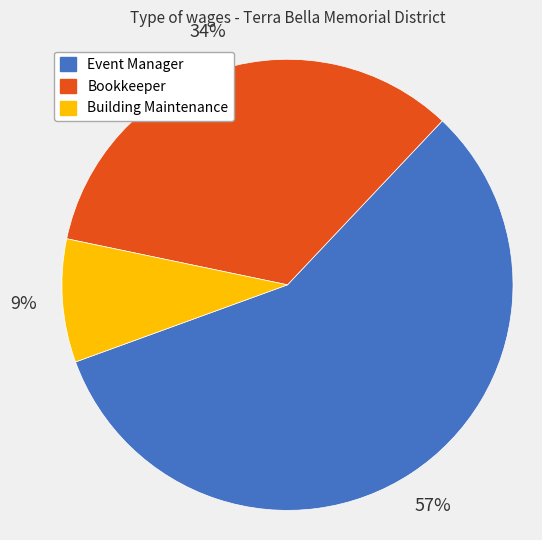

The Building Maintenance slice represents 15% of the pie. True or false?

False